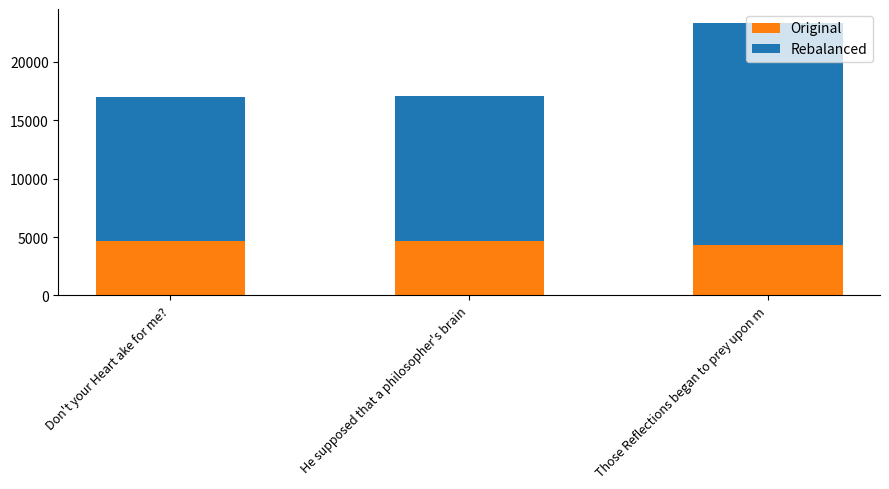

Count the number of categories in the chart.

3